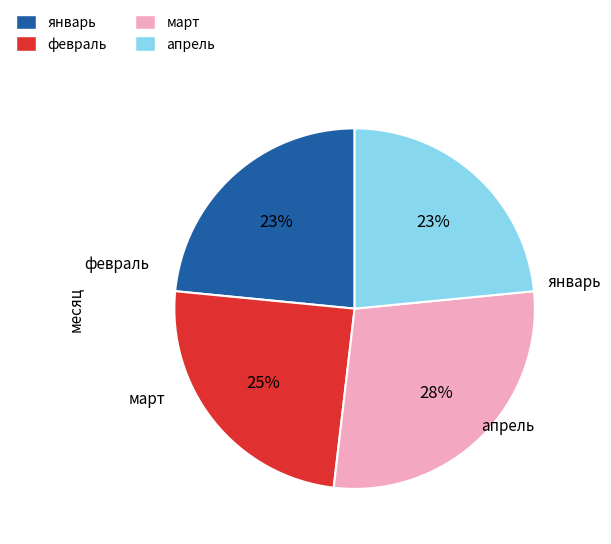

Which slice is the largest?

март